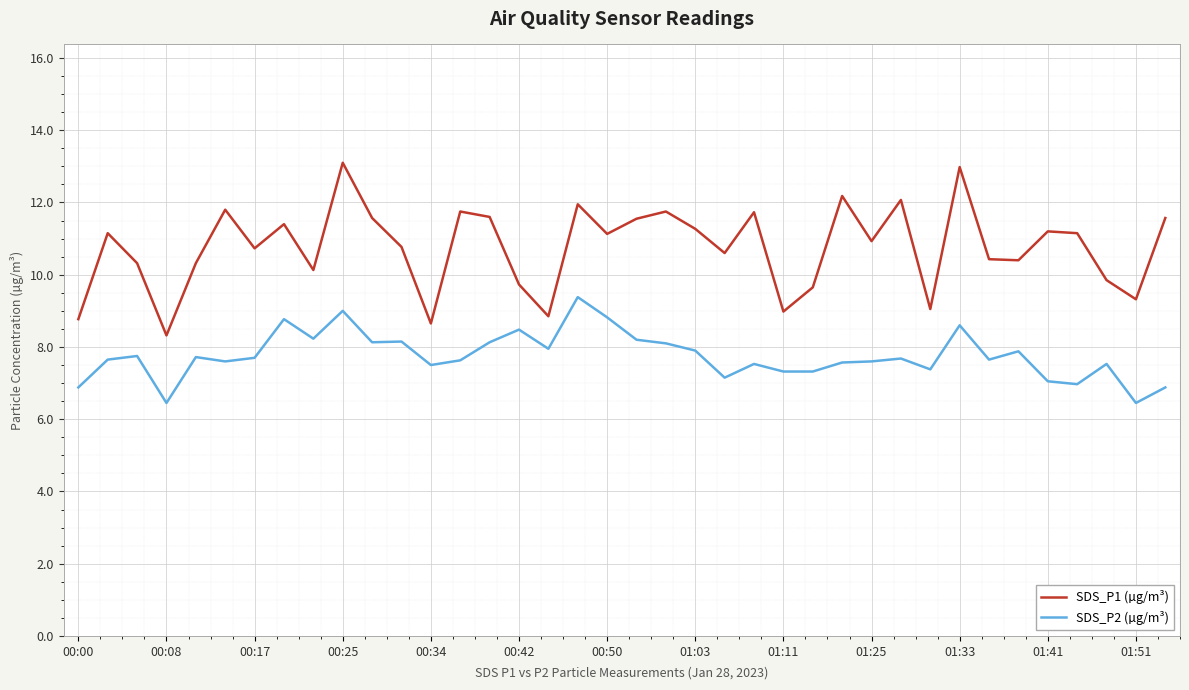

What is the difference between the maximum and minimum values in the SDS_P2 (µg/m³) series?

2.9